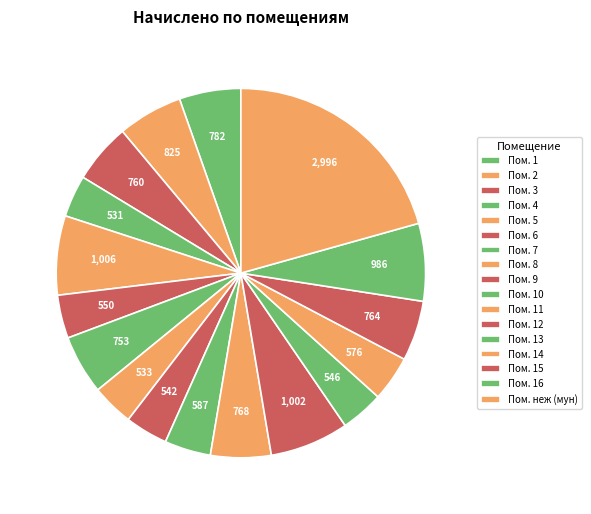

Which slice is the smallest?

4